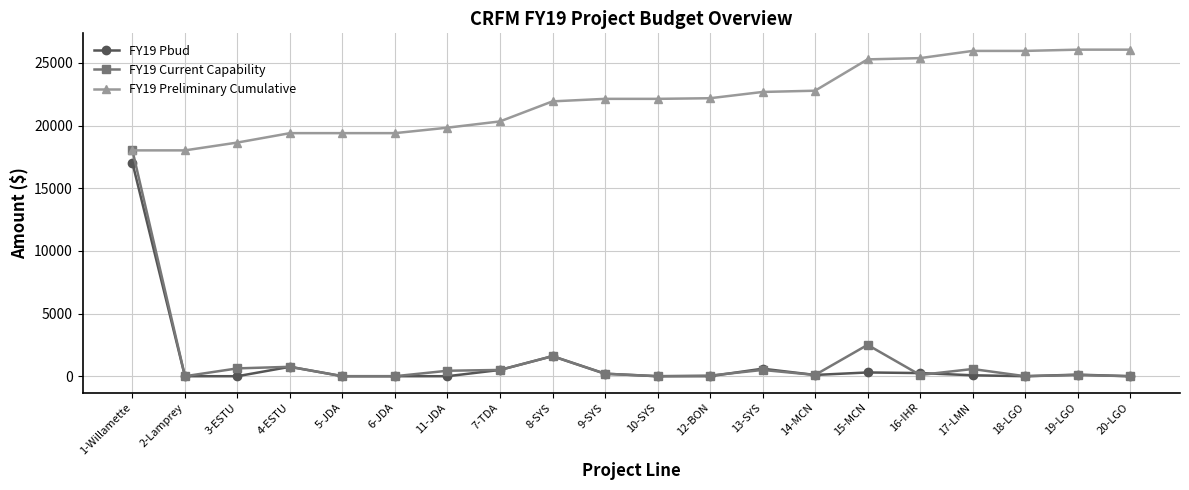

What is the value of the FY19 Preliminary Cumulative point at the 4th from the left?

19395